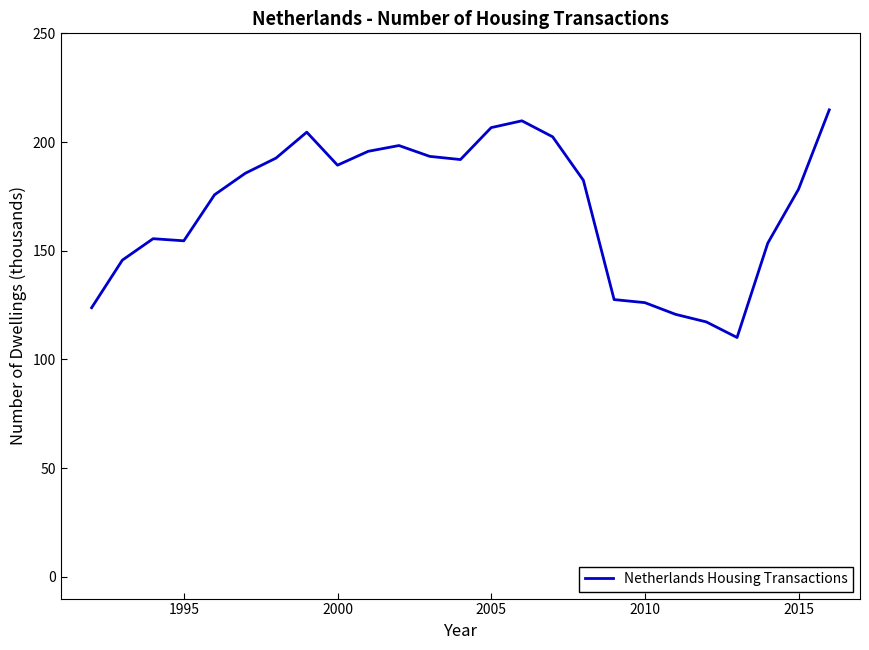

What is the difference between the maximum and minimum values?

104.7